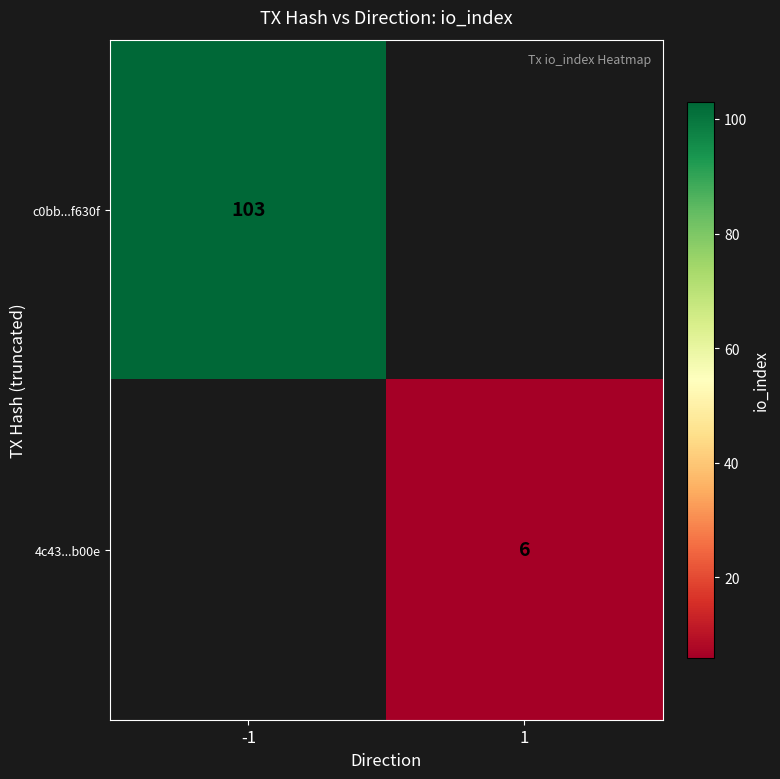

The c0bb...f630f series shows 50 at -1. True or false?

False